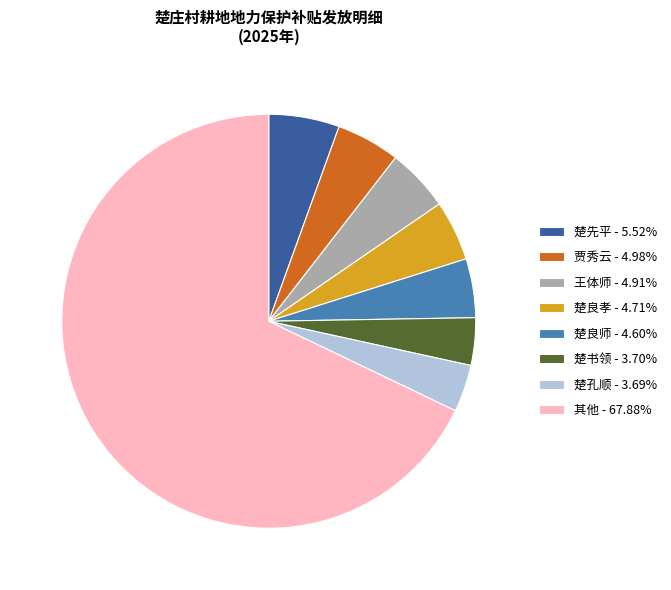

How many slices are in this pie chart?

8